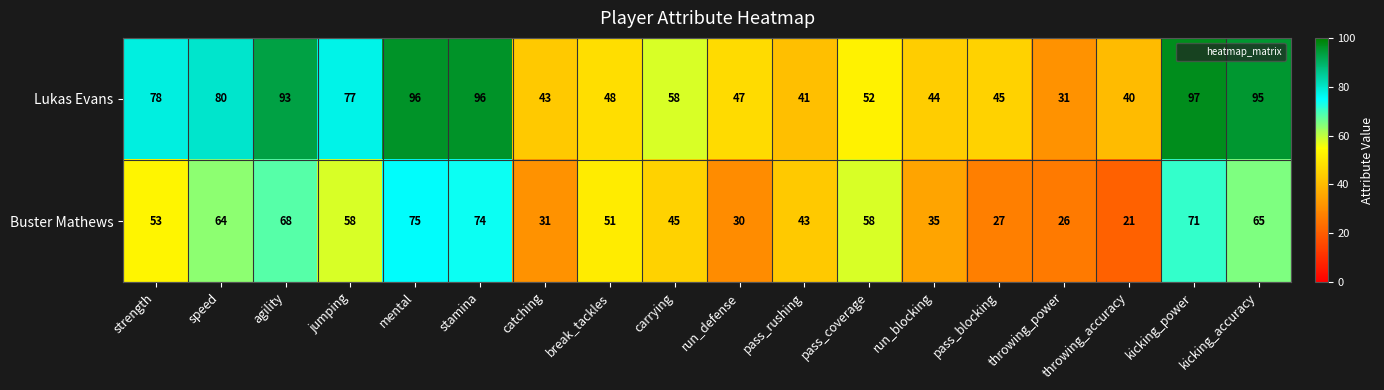

What is the total value across all series at speed?

144